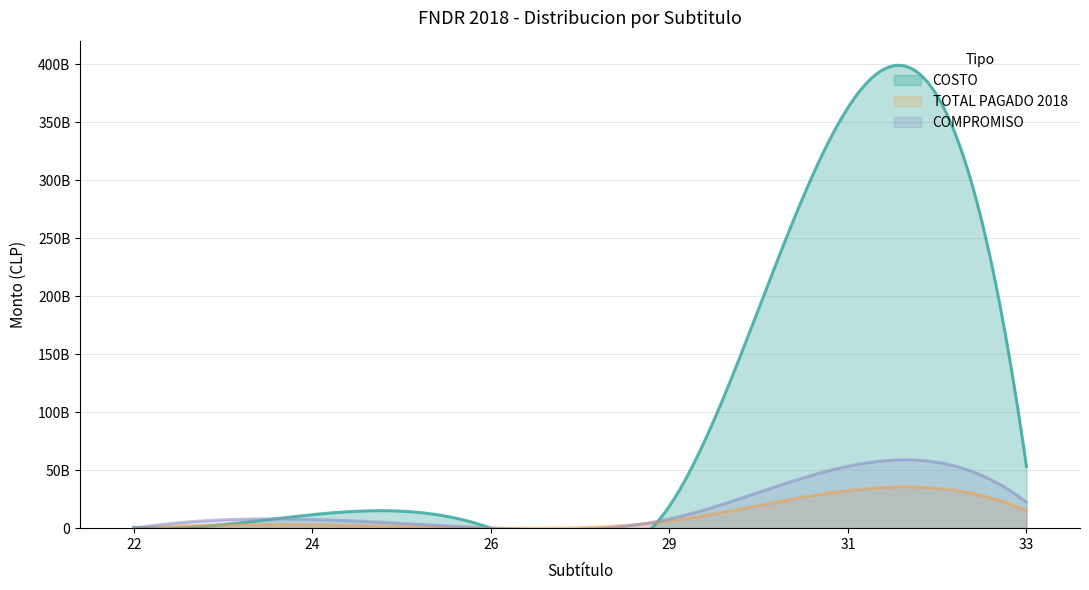

True or false: COMPROMISO and COSTO intersect in this chart.

False